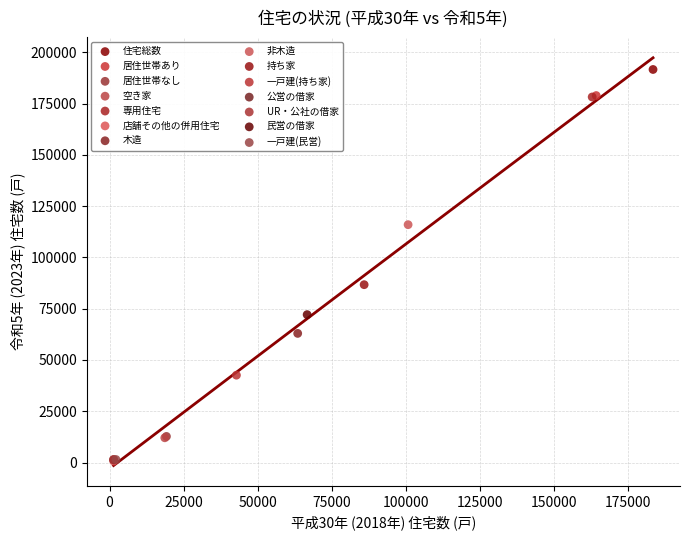

Which series contains the highest Y value?

住宅総数